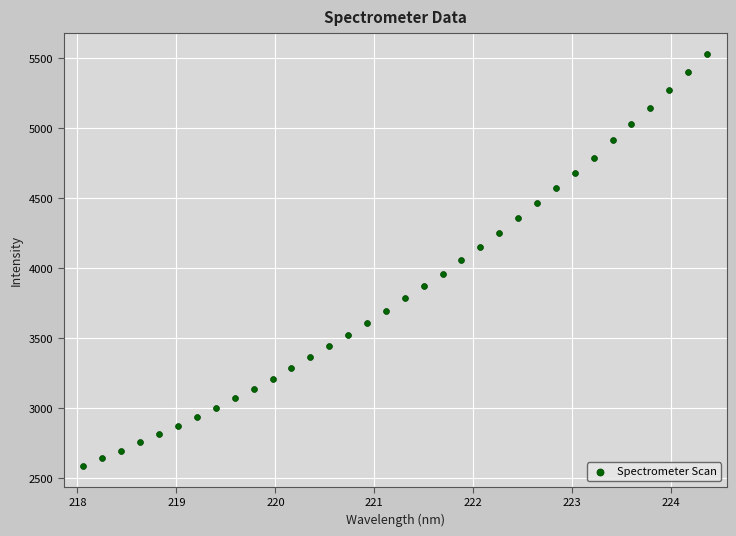

What is the range of Y values (max minus min)?

2943.6